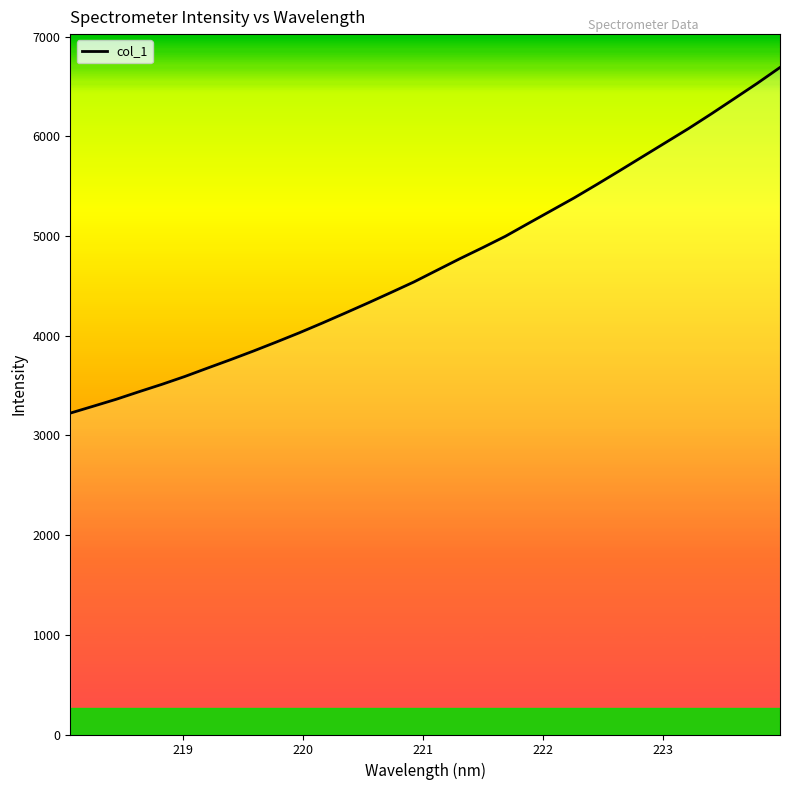

What is the difference between the maximum and minimum values?

3467.5